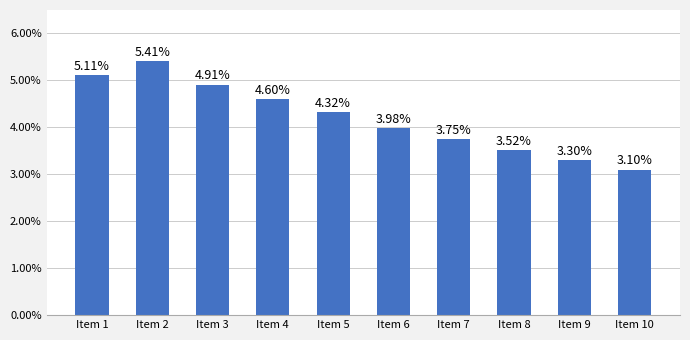

How many values are below 4?

5